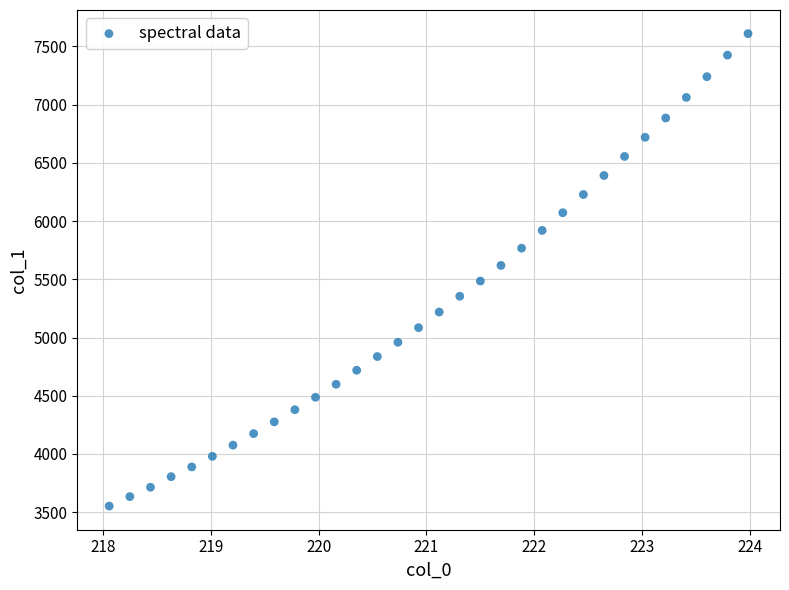

What is the range of Y values (max minus min)?

4057.2